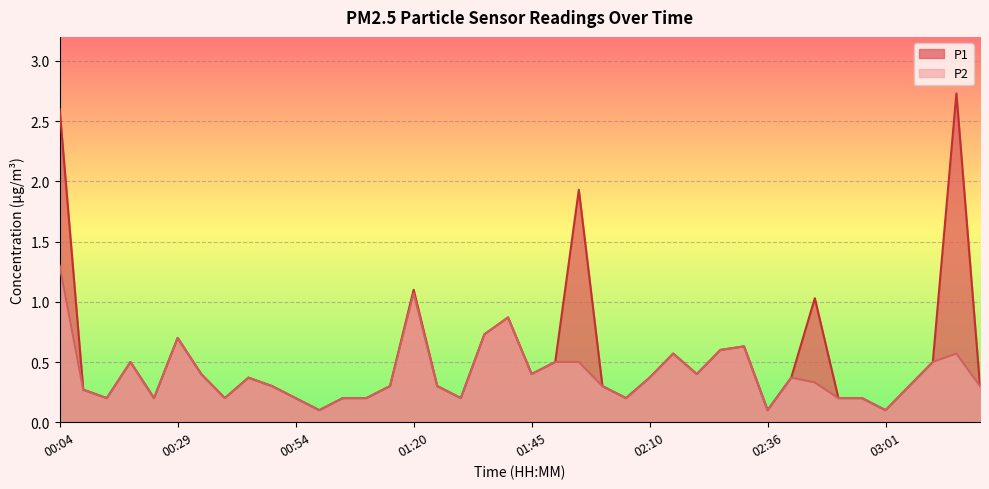

Reading left to right, what are all the values shown in this chart?

P1: 00:04=2.6	00:09=0.3	00:14=0.2	00:19=0.5	00:24=0.2	00:29=0.7	00:34=0.4	00:39=0.2	00:44=0.4	00:49=0.3	00:54=0.2	01:00=0.1	01:05=0.2	01:10=0.2	01:15=0.3	01:20=1.1	01:25=0.3	01:30=0.2	01:35=0.7	01:40=0.9	01:45=0.4	01:50=0.5	01:55=1.9	02:00=0.3	02:05=0.2	02:10=0.4	02:15=0.6	02:21=0.4	02:26=0.6	02:31=0.6	02:36=0.1	02:41=0.4	02:46=1.0	02:51=0.2	02:56=0.2	03:01=0.1	03:06=0.3	03:11=0.5	03:16=2.7	03:21=0.3
P2: 00:04=1.3	00:09=0.3	00:14=0.2	00:19=0.5	00:24=0.2	00:29=0.7	00:34=0.4	00:39=0.2	00:44=0.4	00:49=0.3	00:54=0.2	01:00=0.1	01:05=0.2	01:10=0.2	01:15=0.3	01:20=1.1	01:25=0.3	01:30=0.2	01:35=0.7	01:40=0.9	01:45=0.4	01:50=0.5	01:55=0.5	02:00=0.3	02:05=0.2	02:10=0.4	02:15=0.6	02:21=0.4	02:26=0.6	02:31=0.6	02:36=0.1	02:41=0.4	02:46=0.3	02:51=0.2	02:56=0.2	03:01=0.1	03:06=0.3	03:11=0.5	03:16=0.6	03:21=0.3